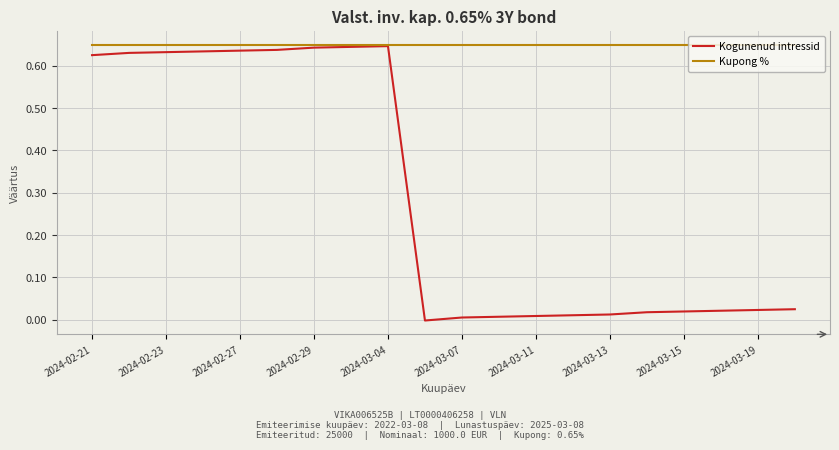

Which series has the largest range (max minus min)?

Kogunenud intressid